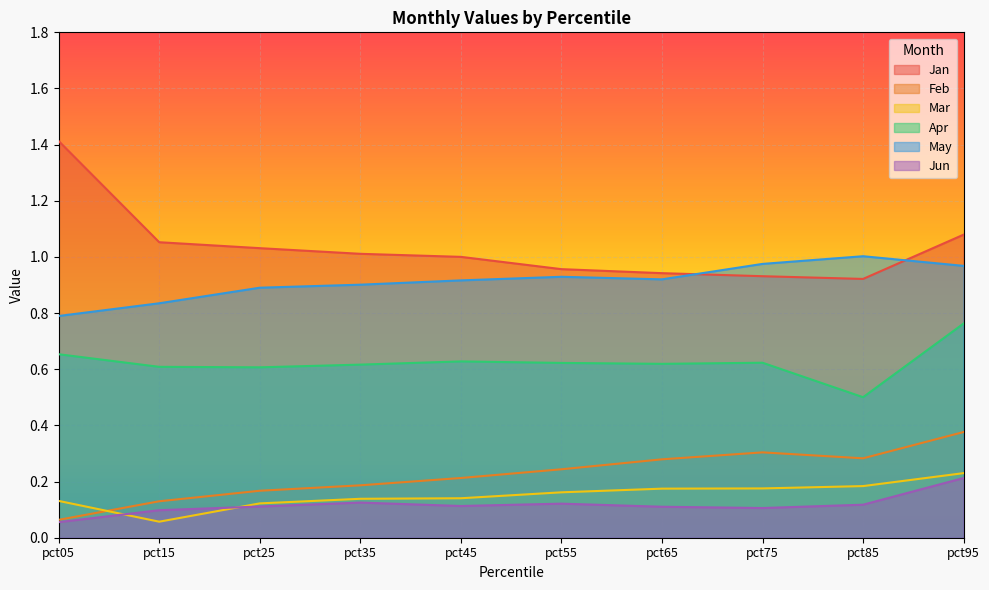

What is the highest value of the Jun series?

0.2